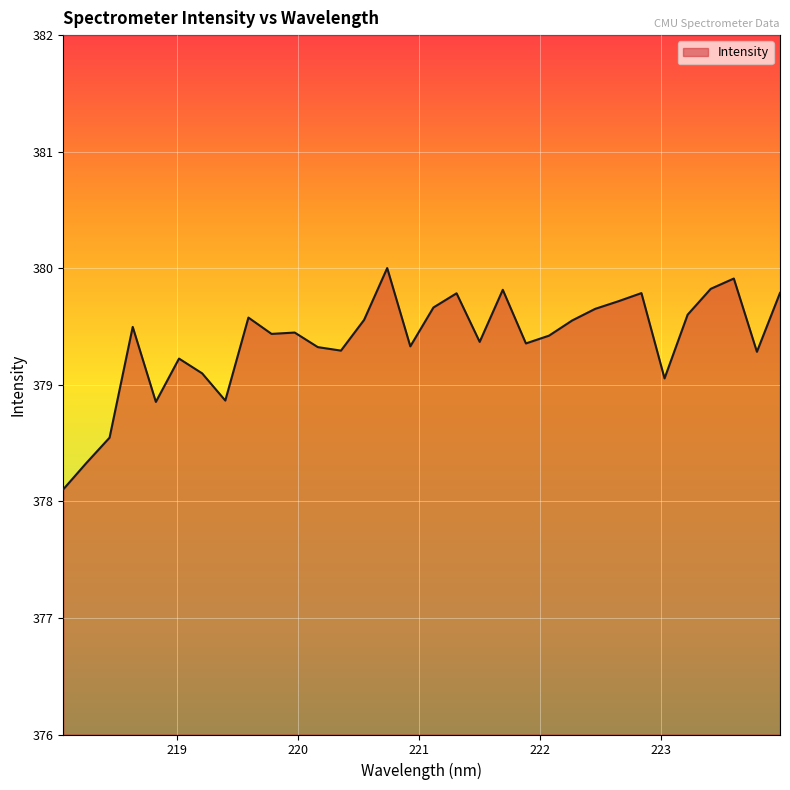

What is the smallest value displayed?

378.1